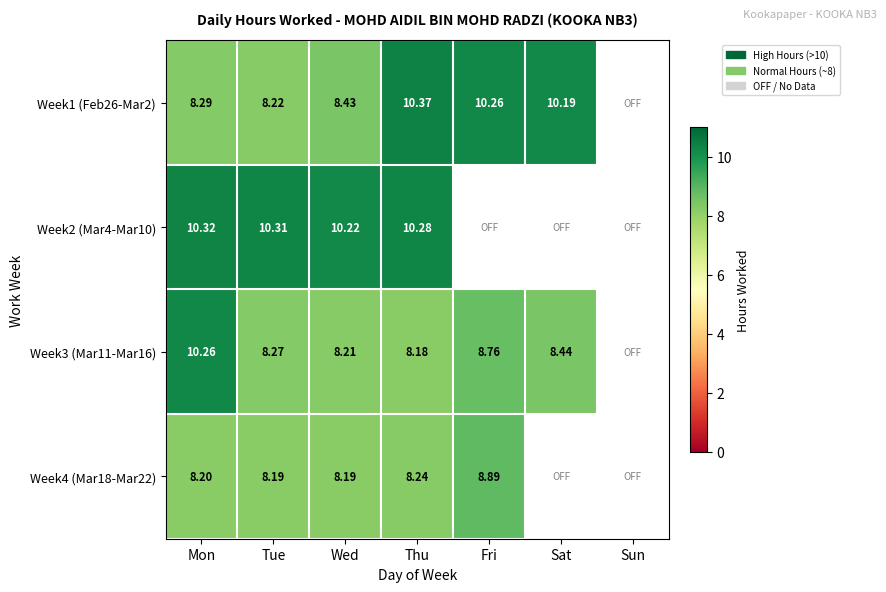

The Week3 (Mar11-Mar16) series shows 10.3 at Mon. True or false?

True